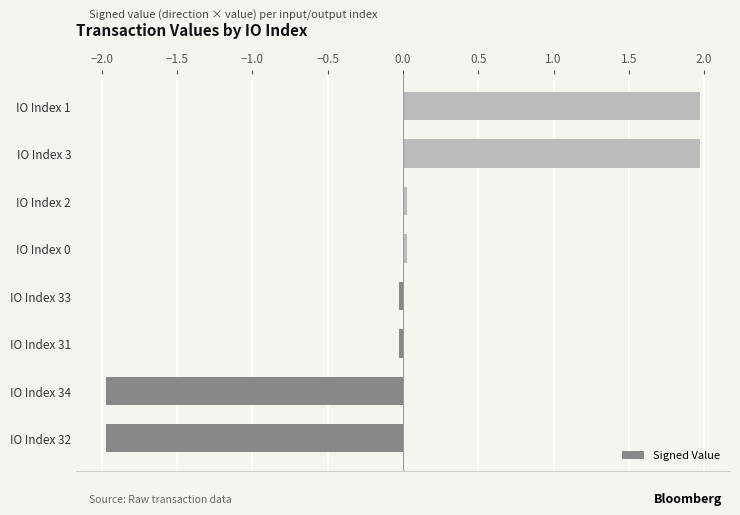

How many data points are above 0?

4